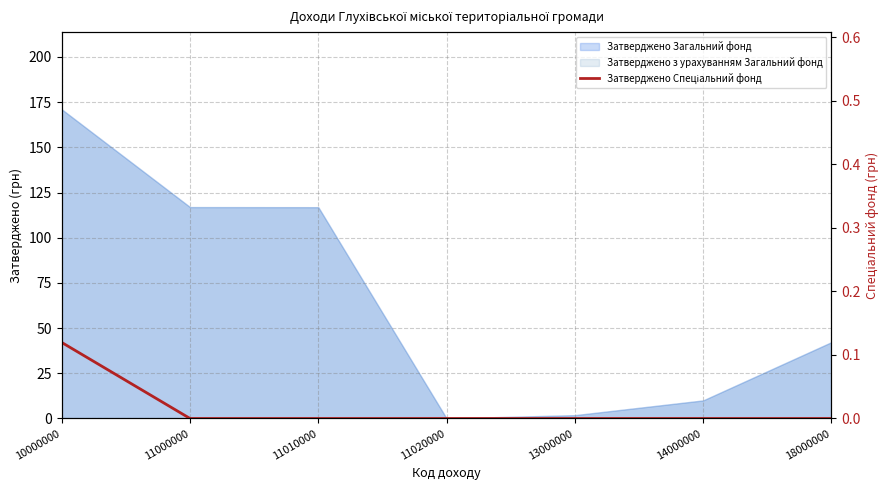

How many positive values are there?

1